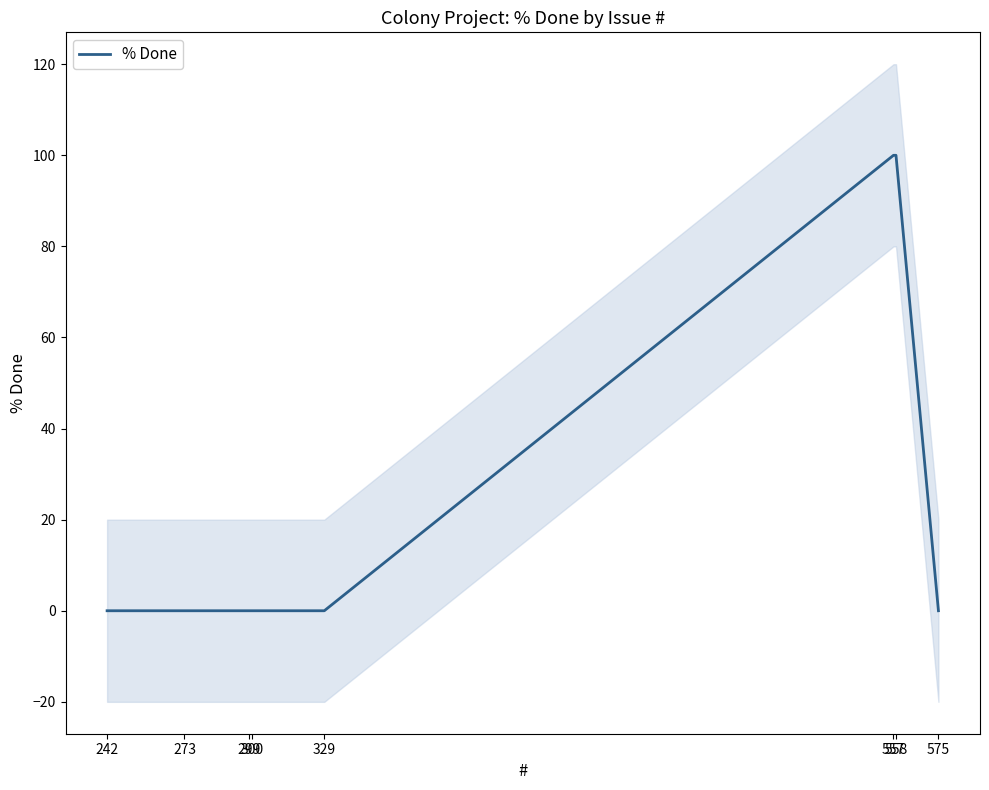

What is the maximum value shown in the chart?

100